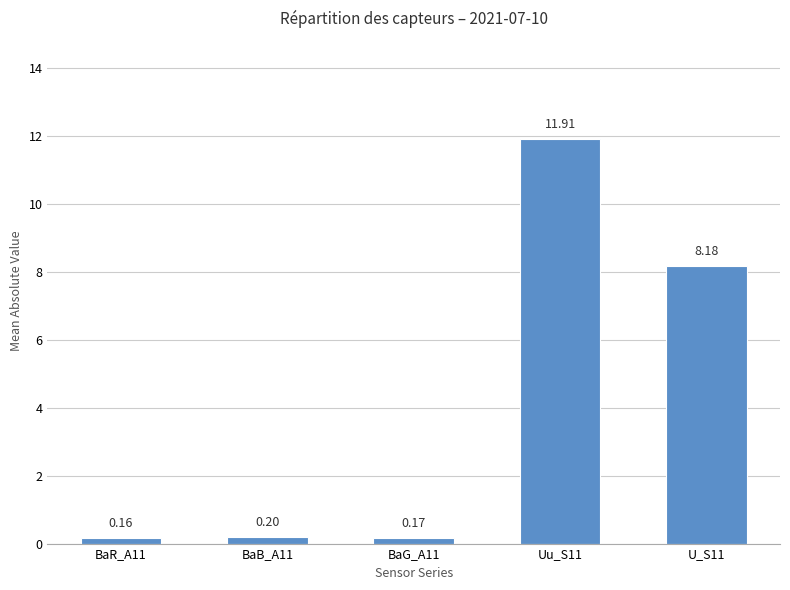

What is the label of the 5th bar from the left?

U_S11